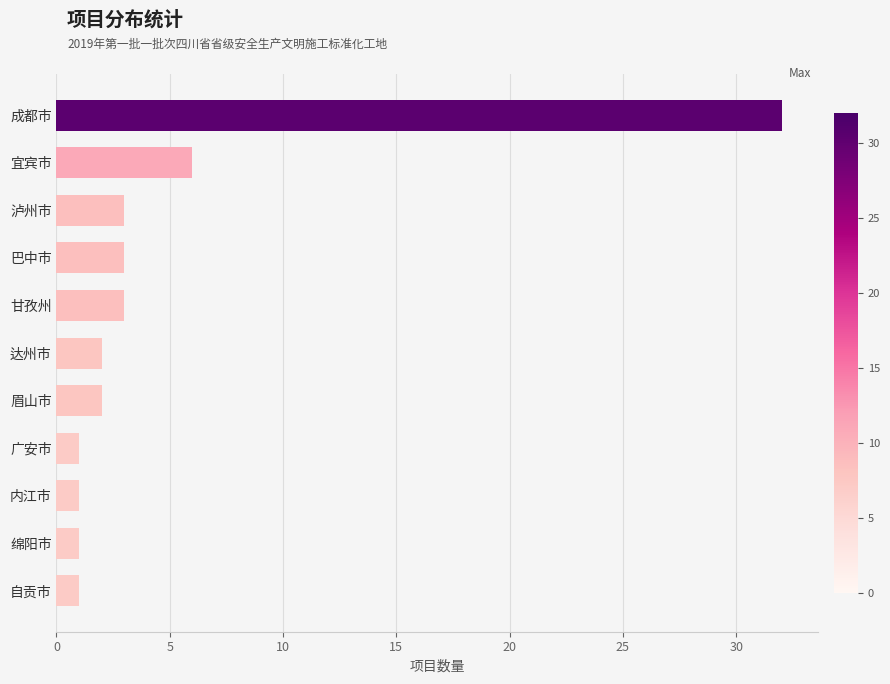

What is the difference between the maximum and minimum values?

31